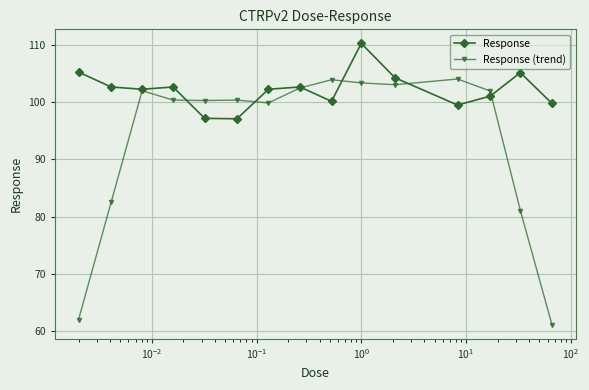

Which series has the widest spread of values?

Response (trend)